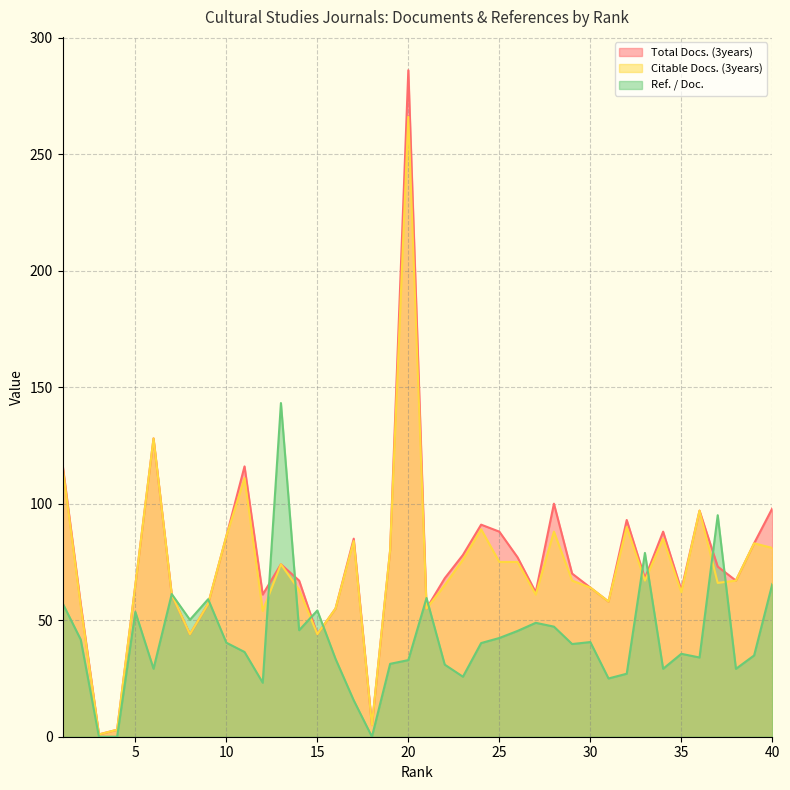

Which has a higher value, 3 or 13?

13